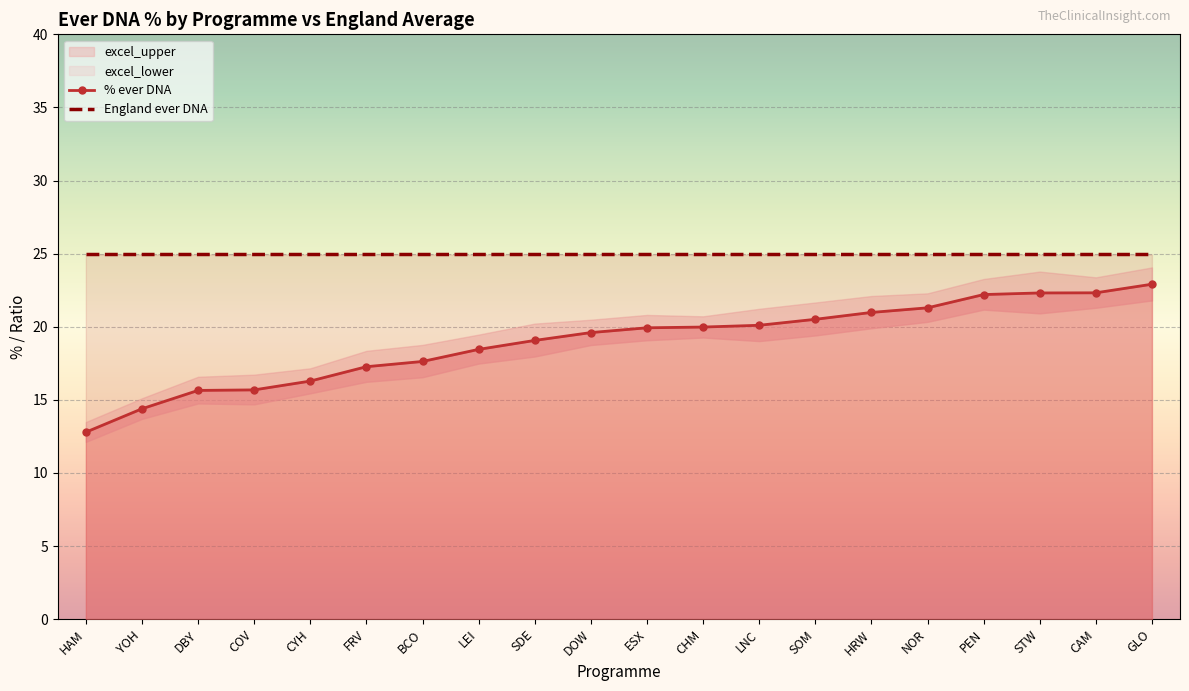

Rank the categories by % ever DNA value from lowest to highest.

HAM, YOH, DBY, COV, CYH, FRV, BCO, LEI, SDE, DOW, ESX, CHM, LNC, SOM, HRW, NOR, PEN, STW, CAM, GLO